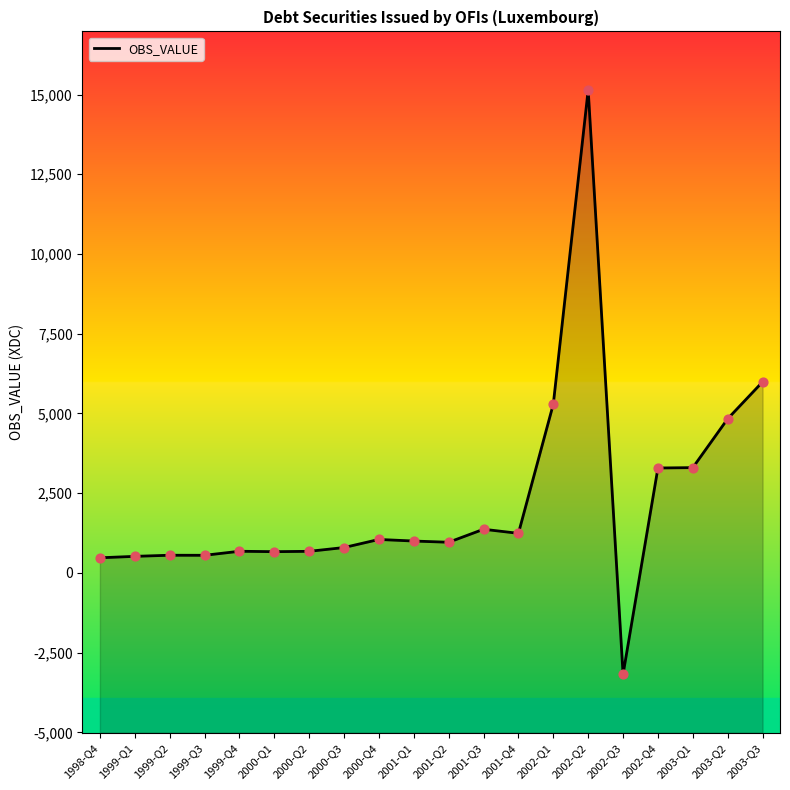

What is the change in value from 2002-Q1 to 2003-Q1?

-1991.6